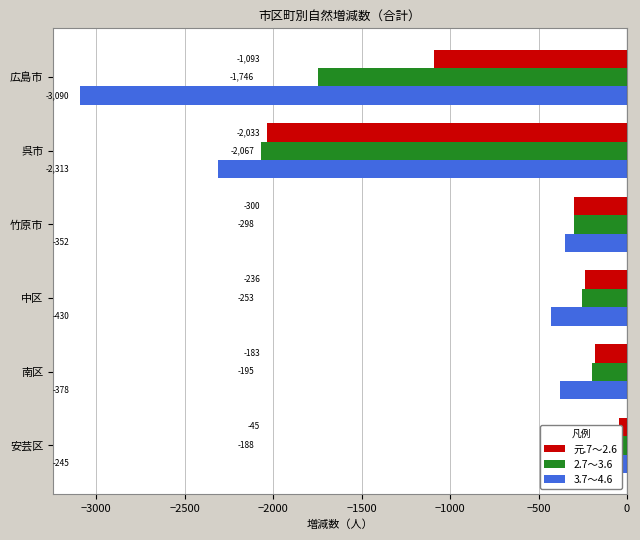

How many distinct data groups are displayed?

3